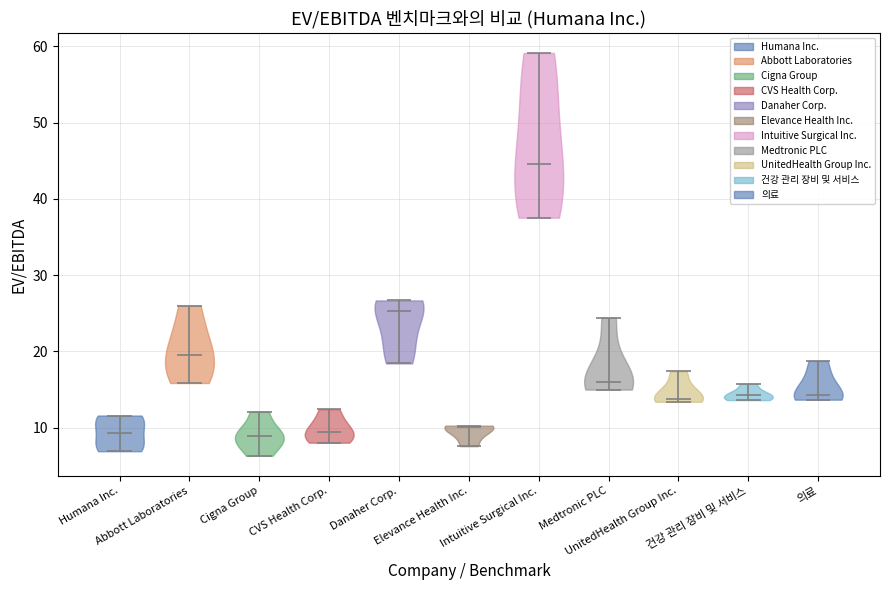

Reading left to right, read every violin against the y-axis: where its median line is, and the lowest and highest points it reaches. The values are not printed on the chart, so give them approximately, as read against the axis.

Humana Inc.: median line 9, lowest point 7, highest point 12
Abbott Laboratories: median line 19, lowest point 16, highest point 26
Cigna Group: median line 9, lowest point 6, highest point 12
CVS Health Corp.: median line 9, lowest point 8, highest point 12
Danaher Corp.: median line 25, lowest point 18, highest point 27
Elevance Health Inc.: median line 10, lowest point 8, highest point 10
Intuitive Surgical Inc.: median line 45, lowest point 38, highest point 59
Medtronic PLC: median line 16, lowest point 15, highest point 24
UnitedHealth Group Inc.: median line 14, lowest point 13, highest point 17
건강 관리 장비 및 서비스: median line 14, lowest point 14, highest point 16
의료: median line 14, lowest point 14, highest point 19